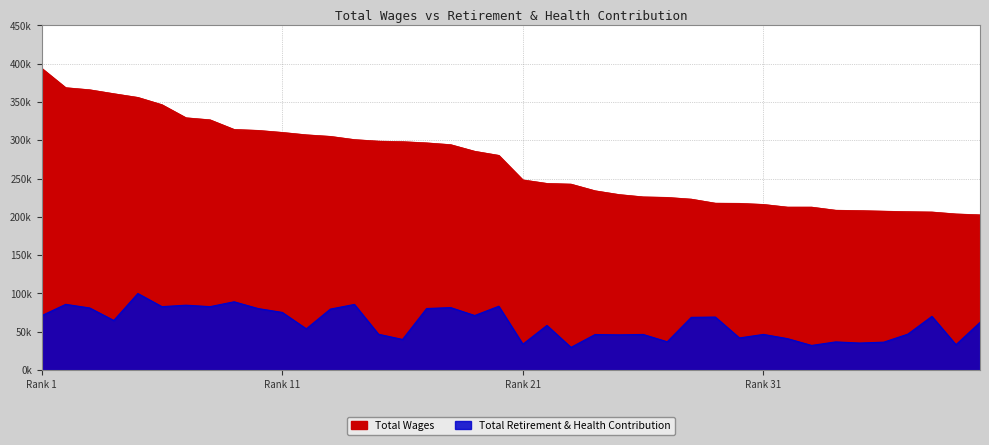

True or false: Total Wages and Total Retirement & Health Contribution cross at least once.

False